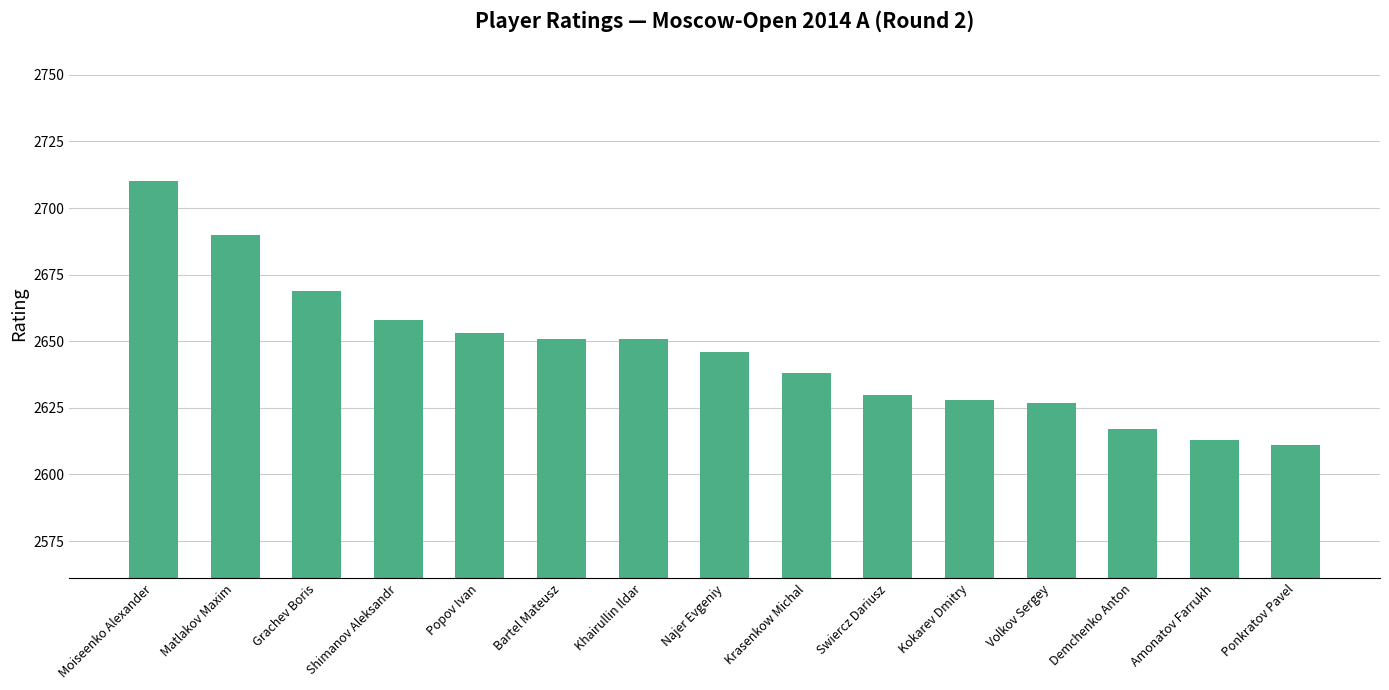

What is the label of the 15th bar from the right?

Moiseenko Alexander